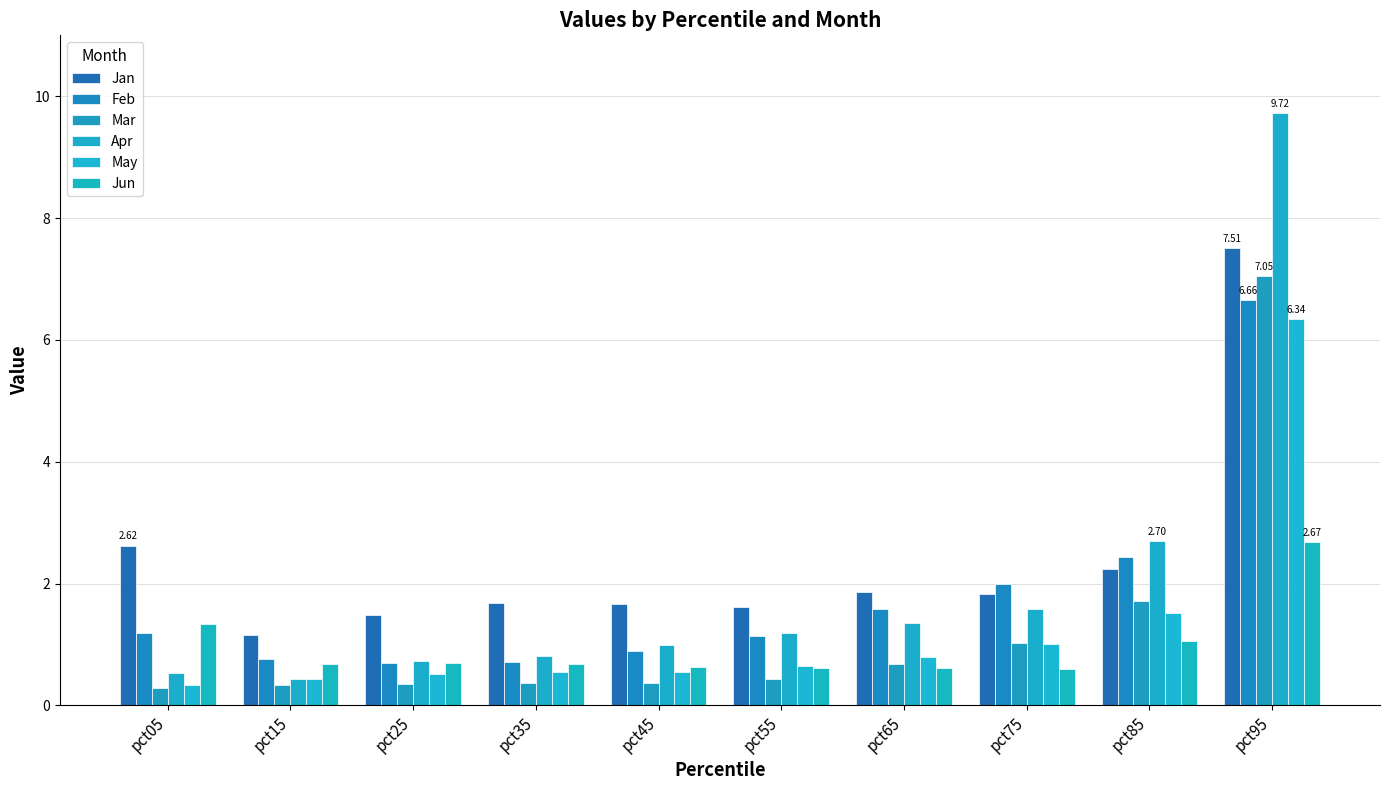

At which category does the chart reach its minimum across all series?

pct05